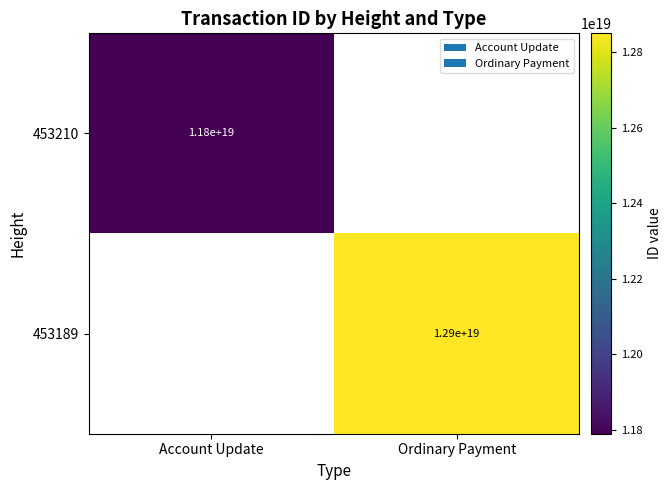

True or false: 453189 has a value of 12900000000000000000 at Ordinary Payment.

True